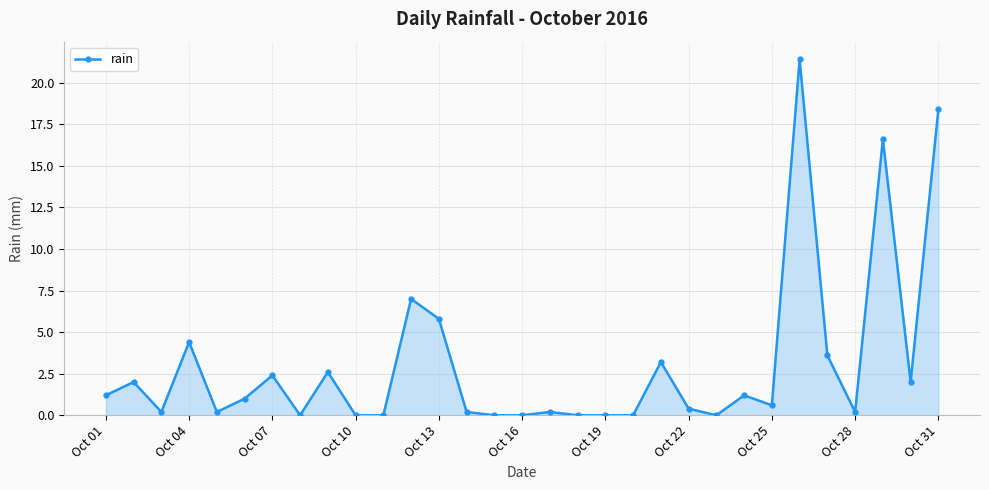

What is the value of the 9th point from the left?

2.6